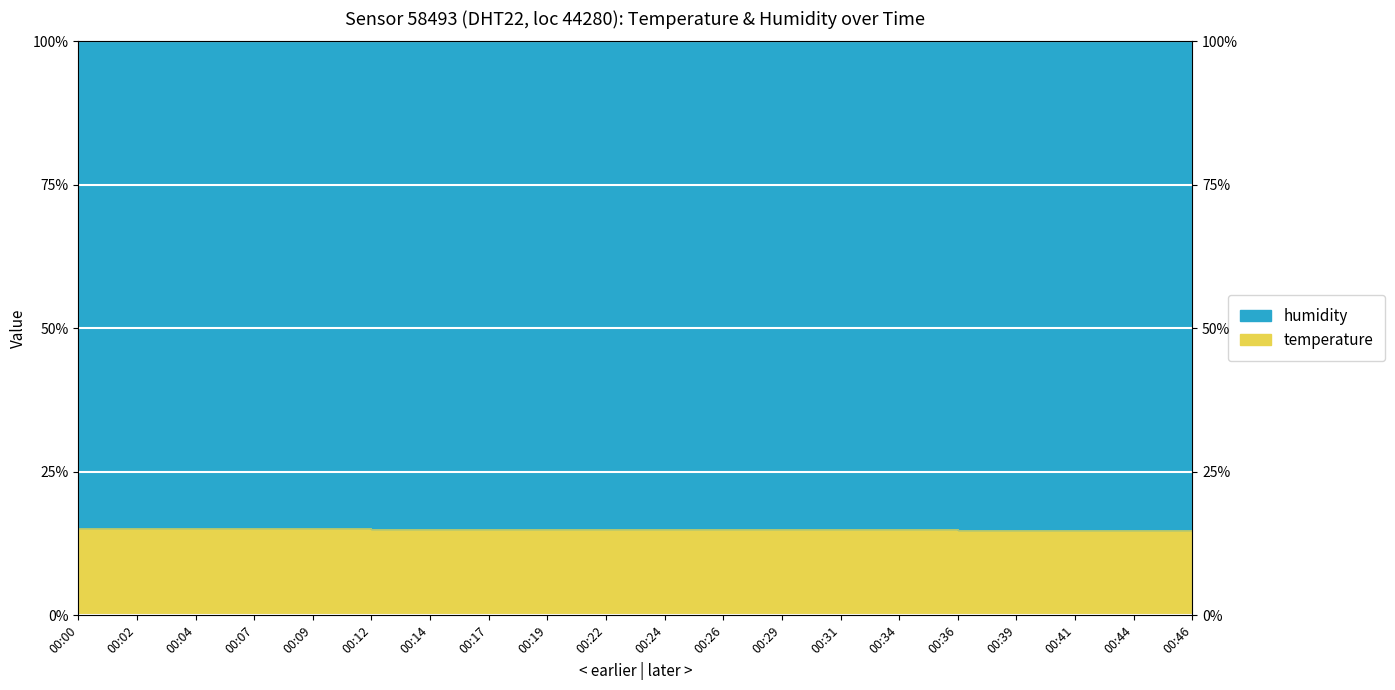

How many values are below 15?

8